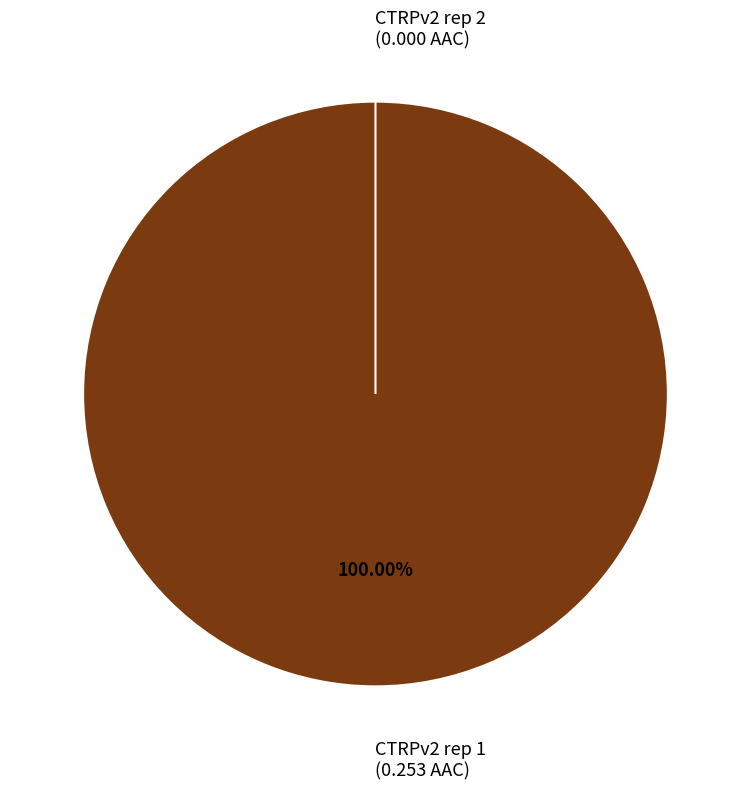

The CTRPv2 rep 1 slice represents 100% of the pie. True or false?

True